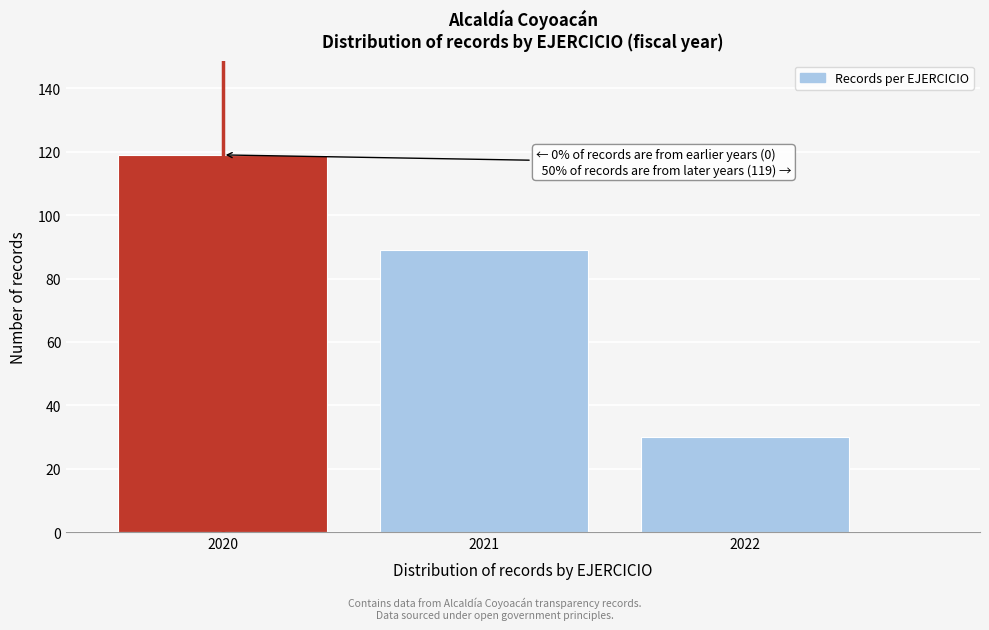

Reading left to right, extract all data points from this chart.

119	89	30